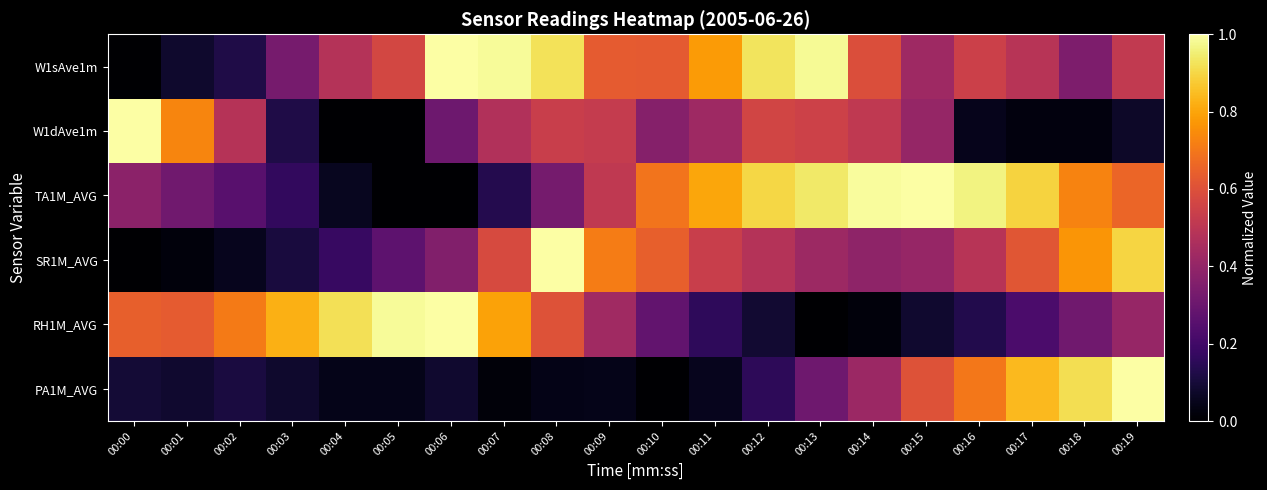

At how many categories does at least one series exceed 0?

20